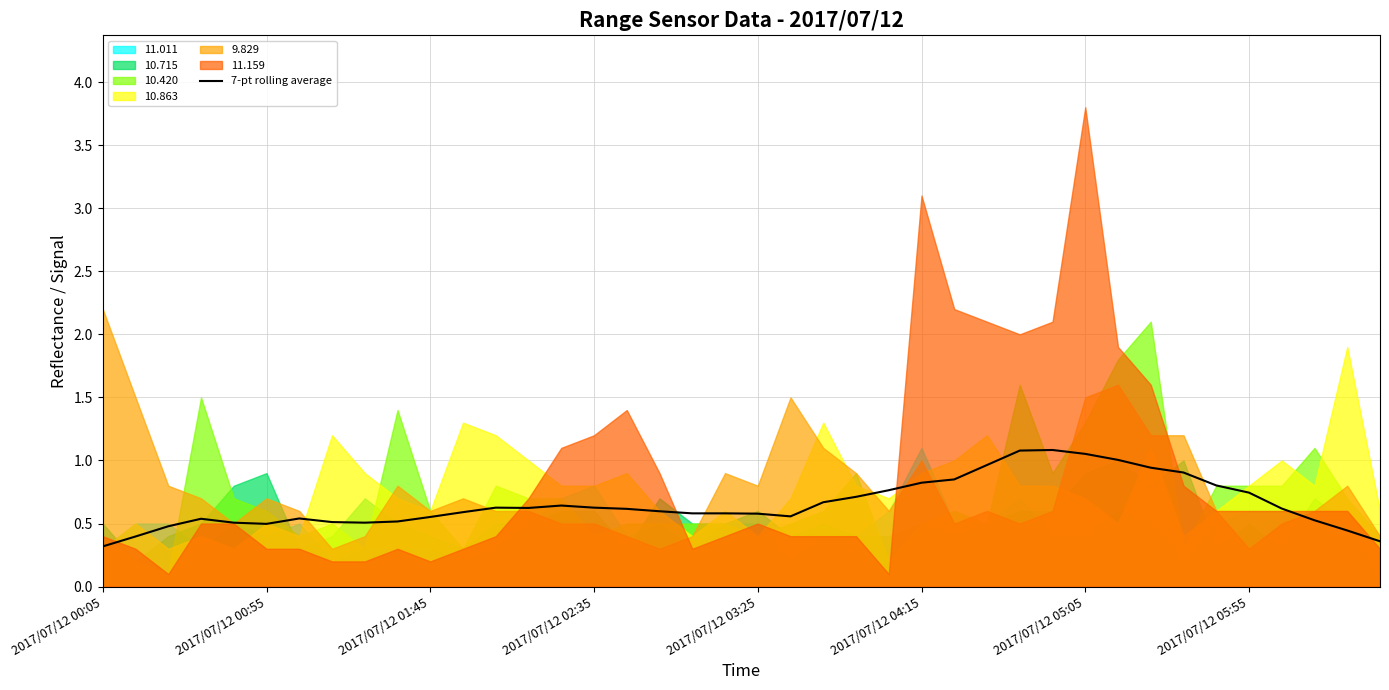

True or false: 7-pt rolling average has a value of 0.3 at 2017/07/12 00:55.

False